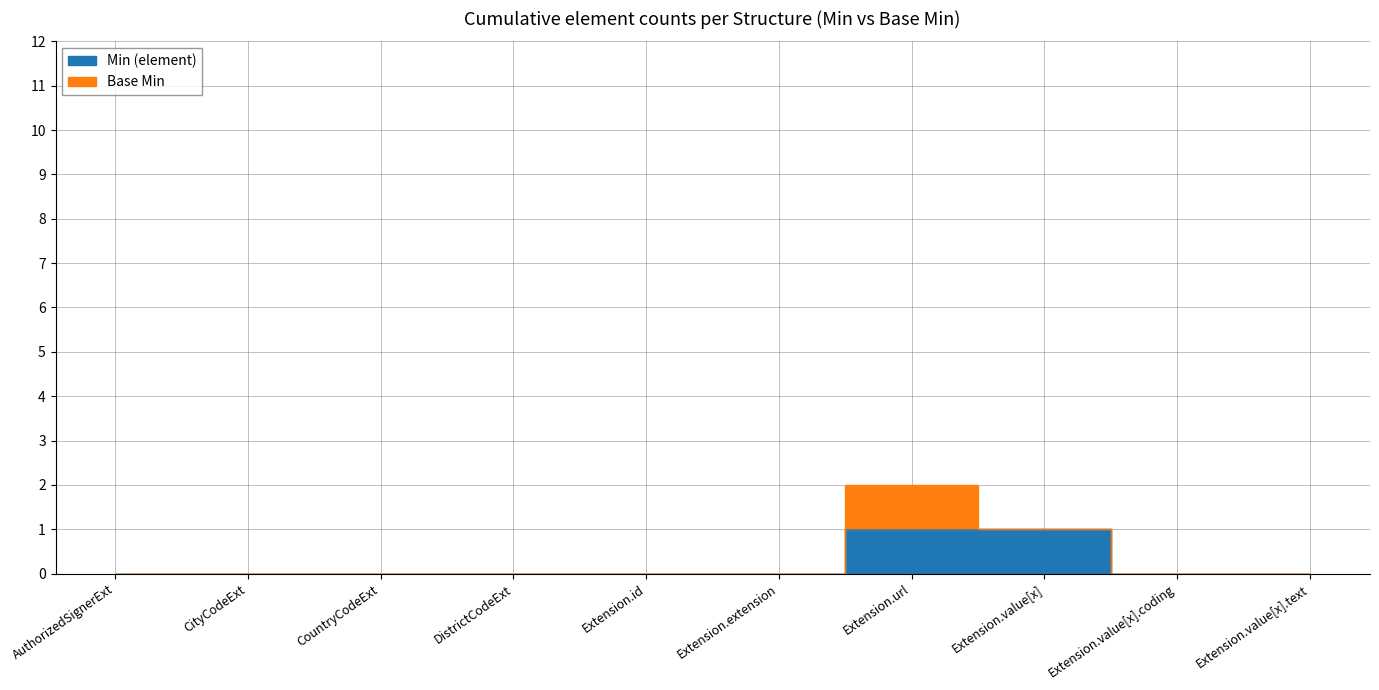

True or false: there are more than 1 points higher than both neighbors.

False